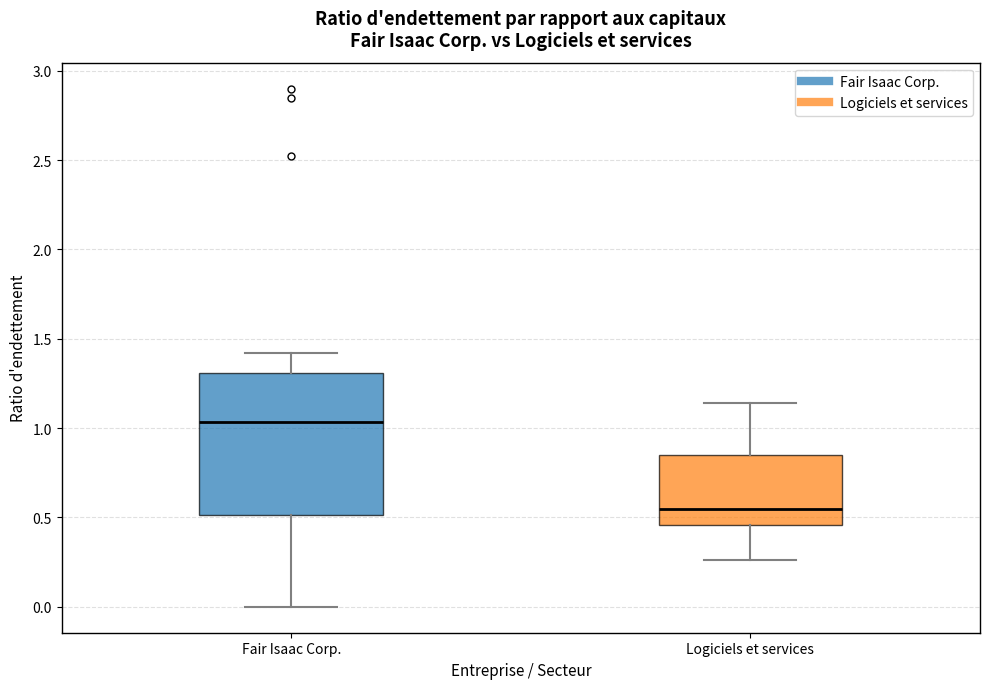

Which box is the tallest, from its lower edge to its upper edge?

Fair Isaac Corp.